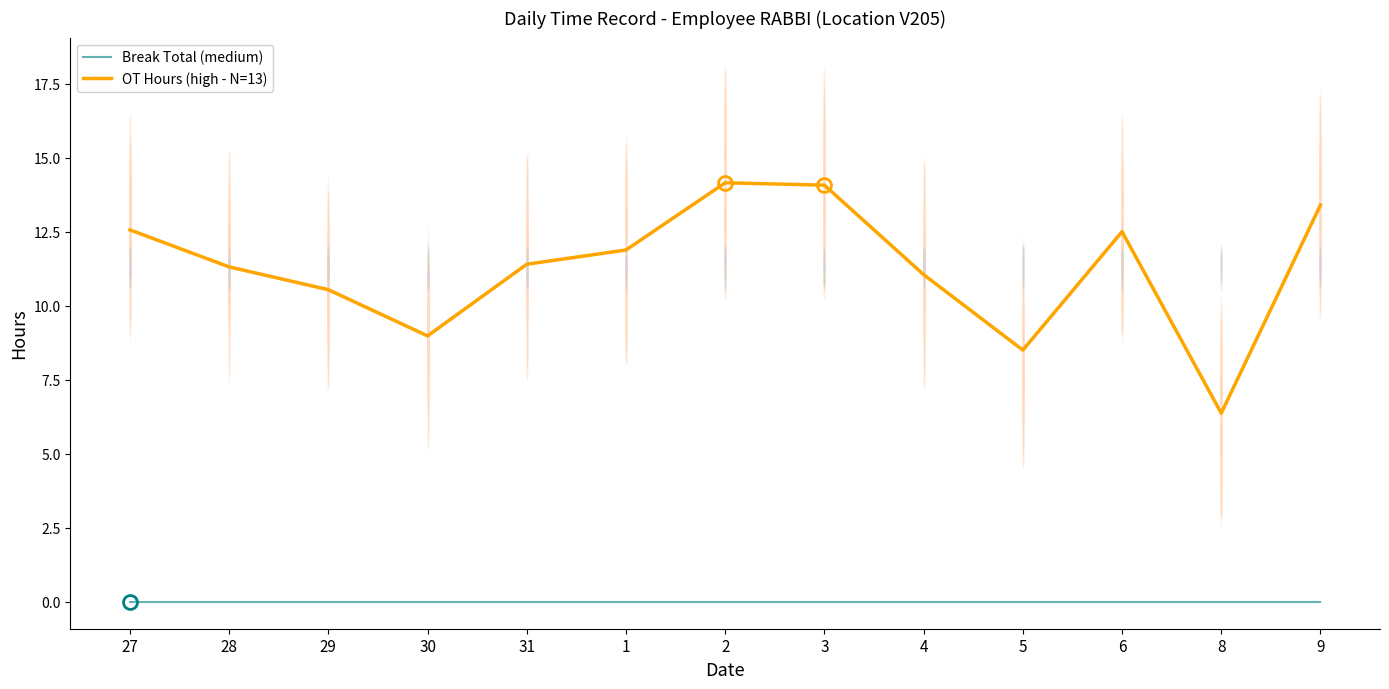

Reading right to left, extract all data points from this chart.

Break Total (medium): 9=0.0	8=0.0	6=0.0	5=0.0	4=0.0	3=0.0	2=0.0	1=0.0	31=0.0	30=0.0	29=0.0	28=0.0	27=0.0
OT Hours (high - N=13): 9=13.4	8=6.4	6=12.5	5=8.5	4=11.1	3=14.1	2=14.2	1=11.9	31=11.4	30=9.0	29=10.5	28=11.3	27=12.6